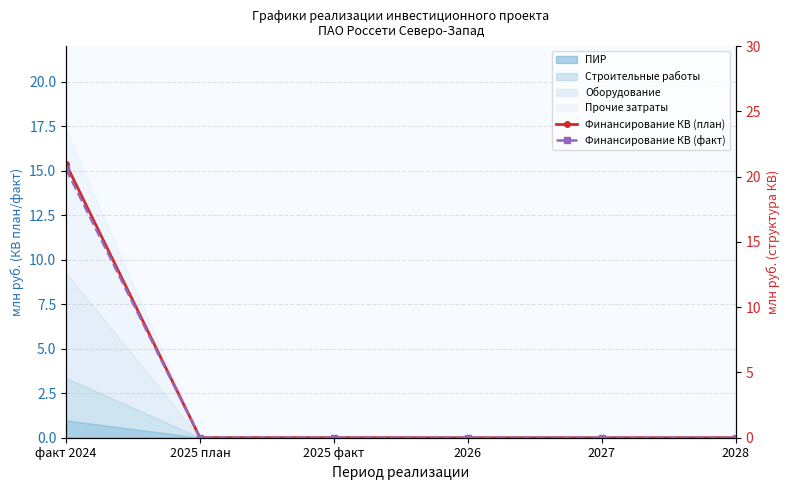

Which series has the widest spread of values?

Финансирование КВ (план)